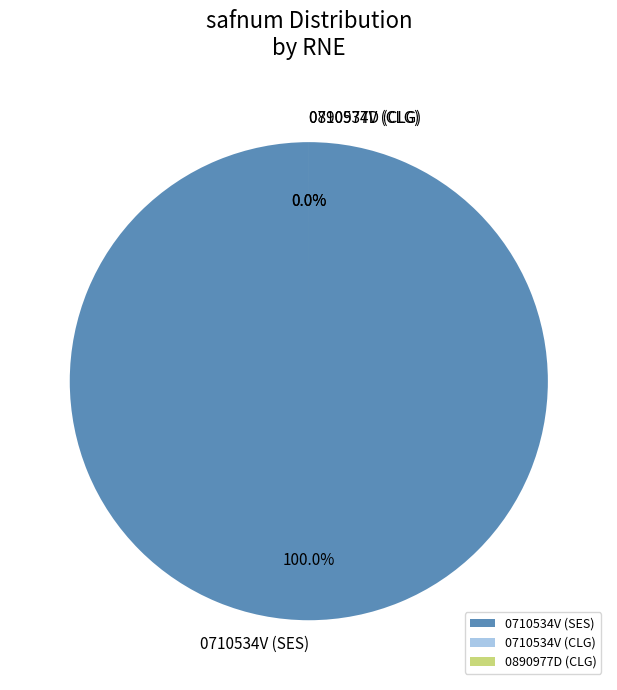

How much of the chart is everything except 0890977D (CLG)?

100.0%